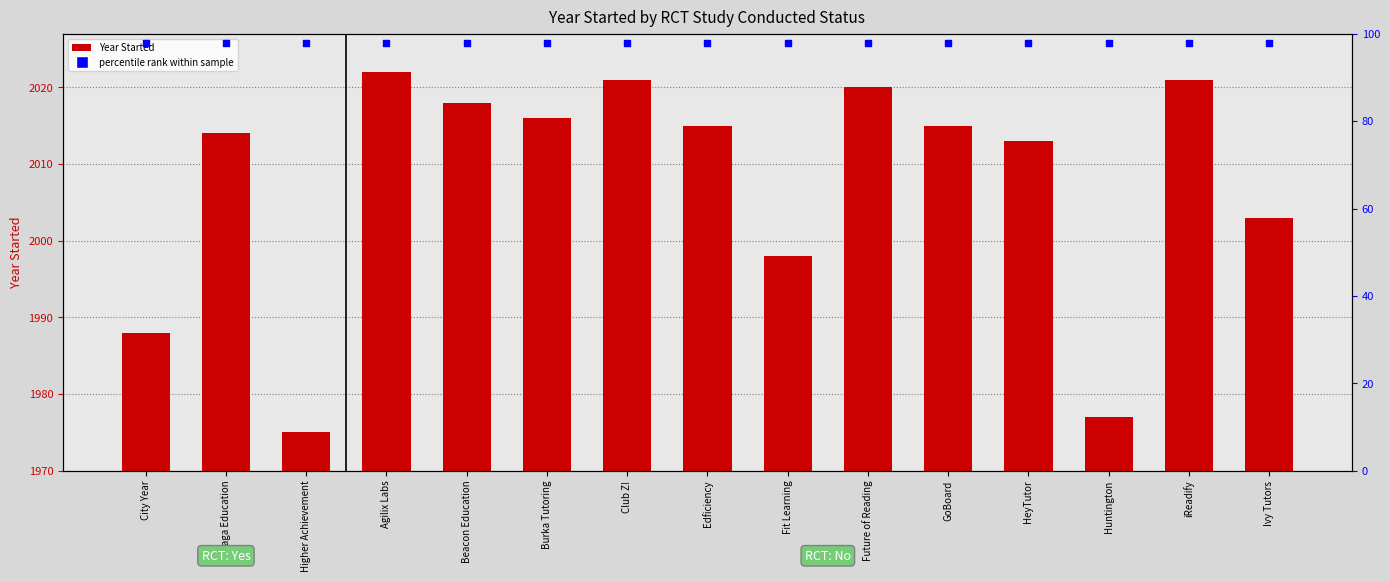

Which series contains the highest Y value?

Year Started